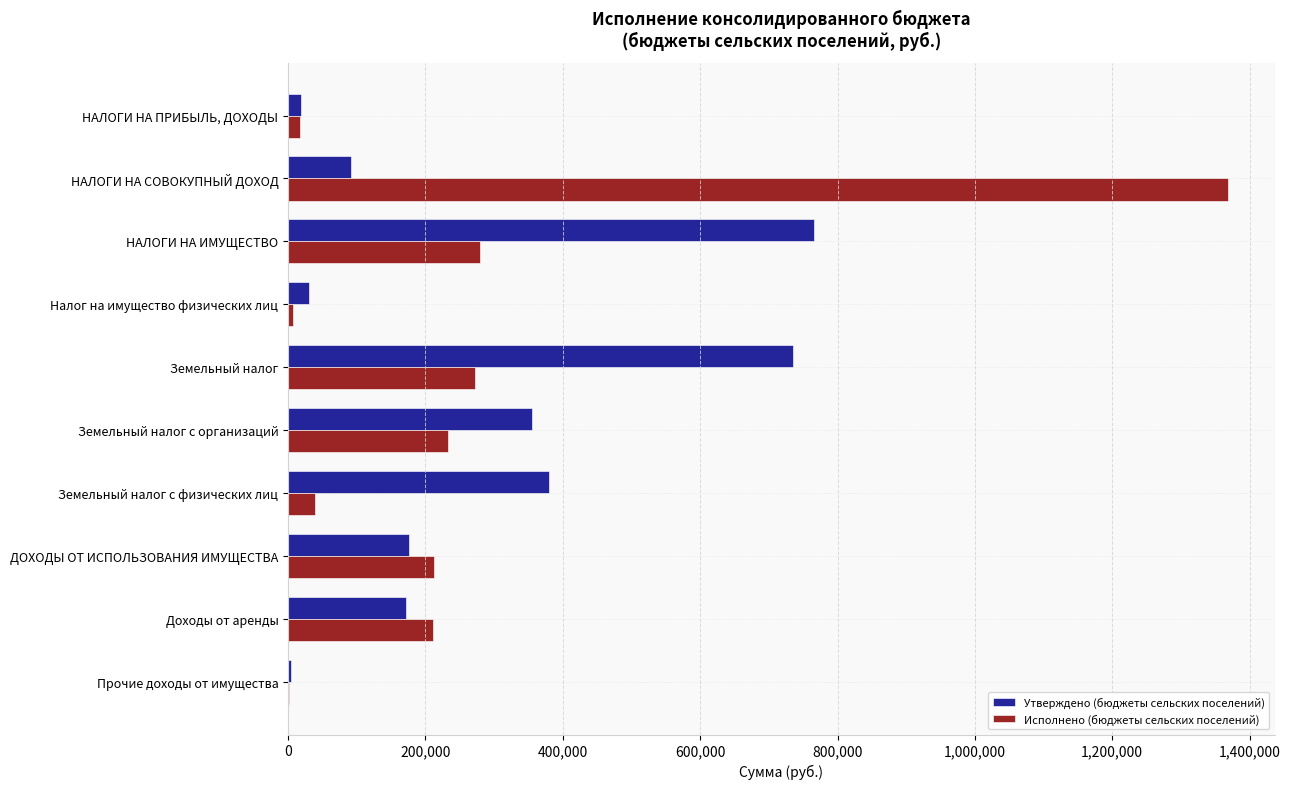

What is the average value of the Исполнено (бюджеты сельских поселений) series?

264013.5